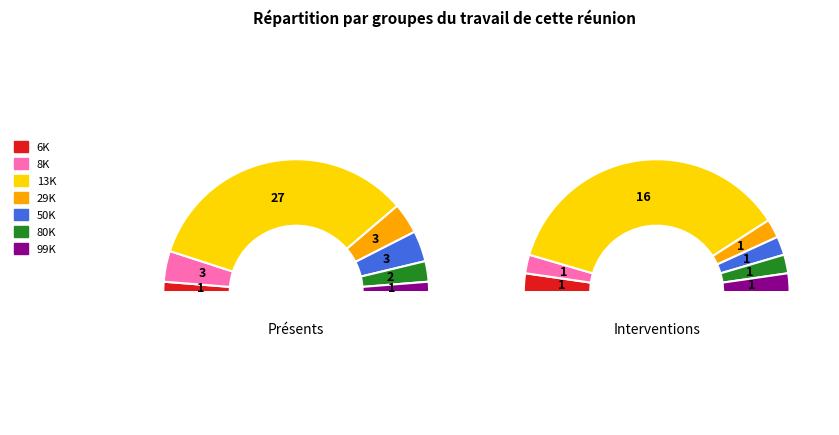

To the nearest percent, what is the combined percentage of 50K and 8K?

15%